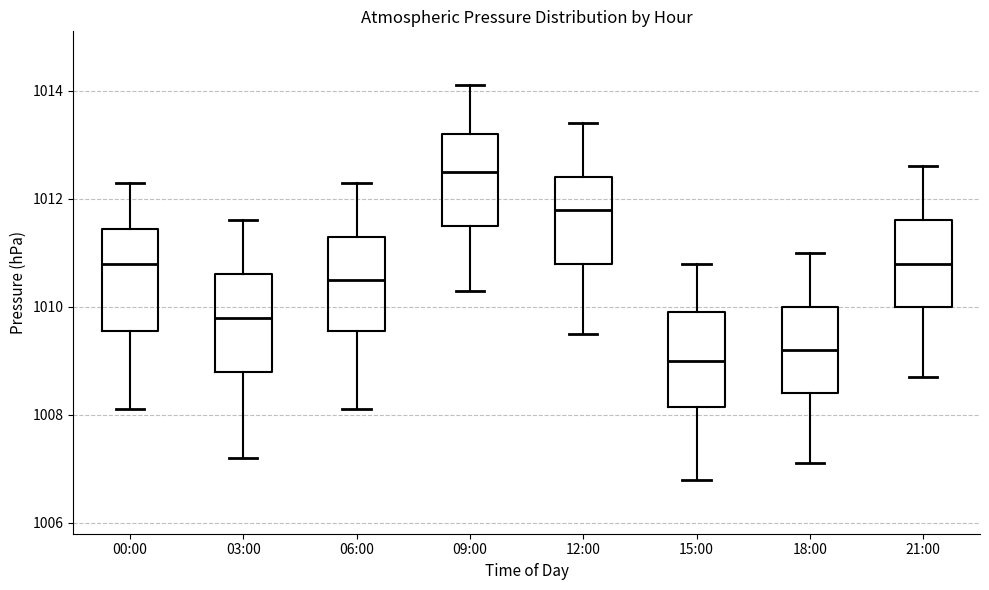

Where does the upper whisker of the box for 09:00 end on the y-axis? The values are not printed on the chart, so give them approximately, as read against the axis.

1014.2